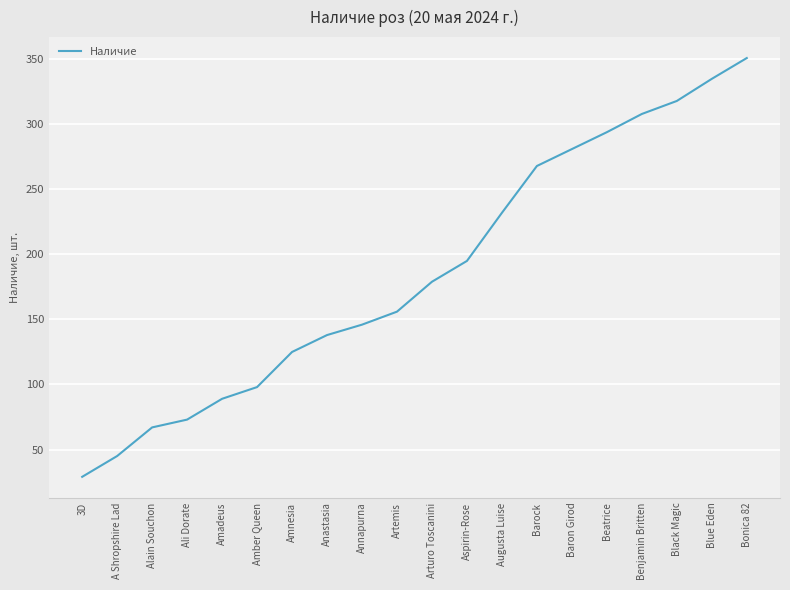

Reading left to right, list all the values displayed in this chart.

29	45	67	73	89	98	125	138	146	156	179	195	232	268	281	294	308	318	335	351